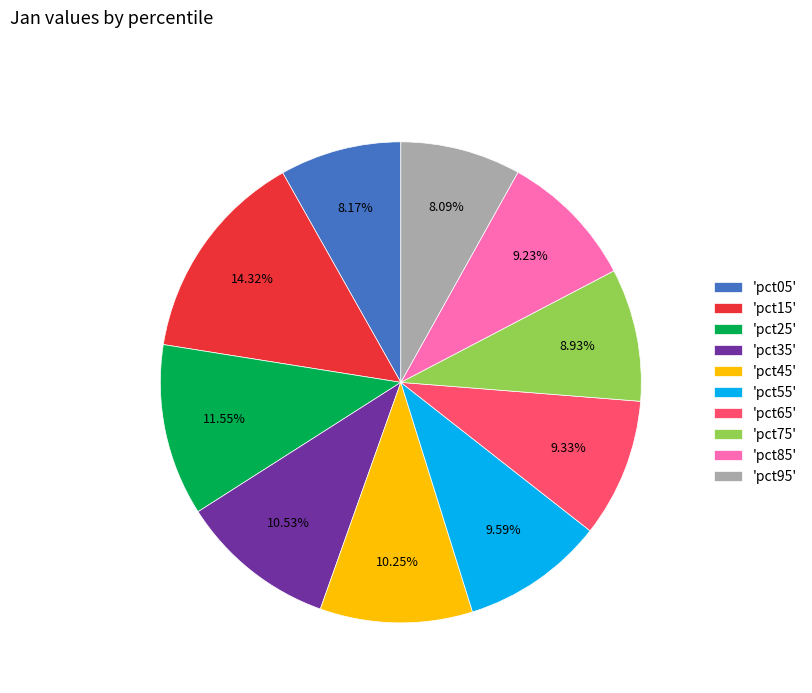

Is the sum of 'pct45' and 'pct35' greater than half?

No